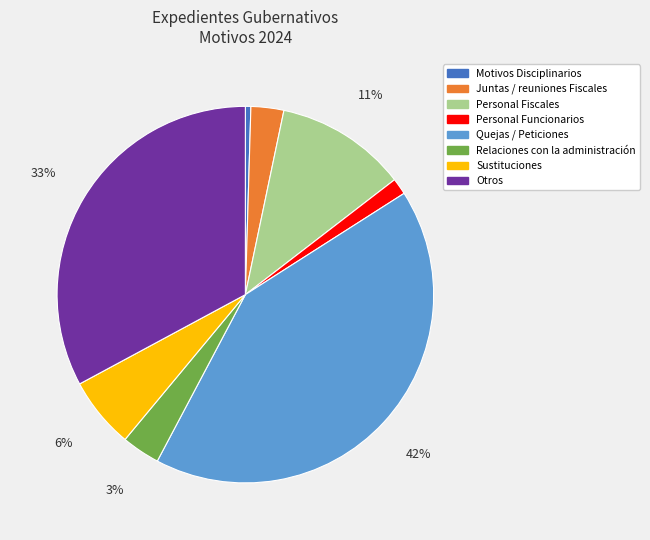

The Sustituciones slice represents 6% of the pie. True or false?

True